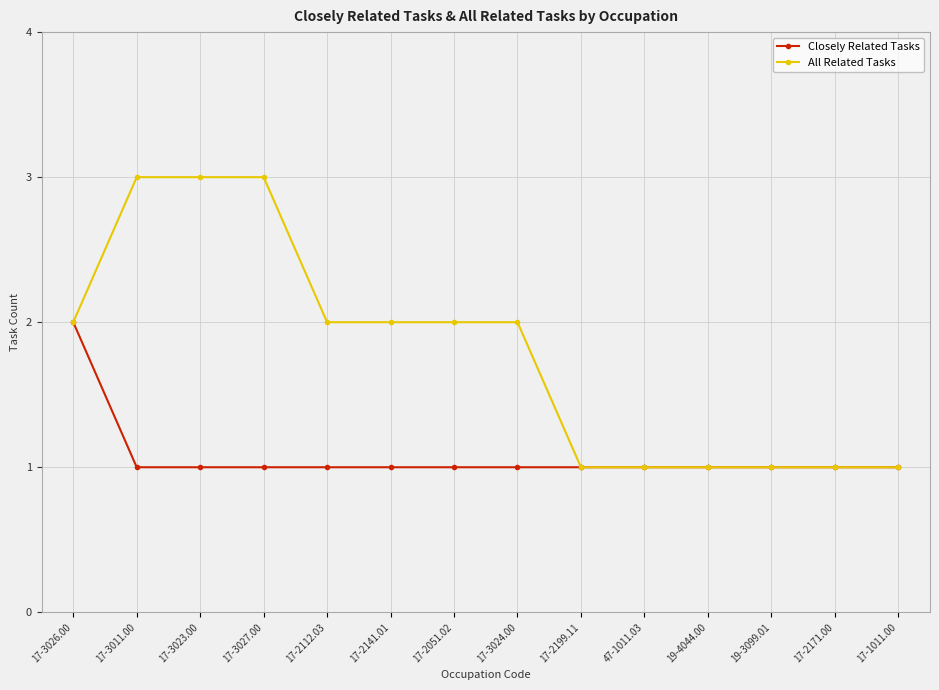

Reading right to left, transcribe all the data shown in this chart.

Closely Related Tasks: 1	1	1	1	1	1	1	1	1	1	1	1	1	2
All Related Tasks: 1	1	1	1	1	1	2	2	2	2	3	3	3	2